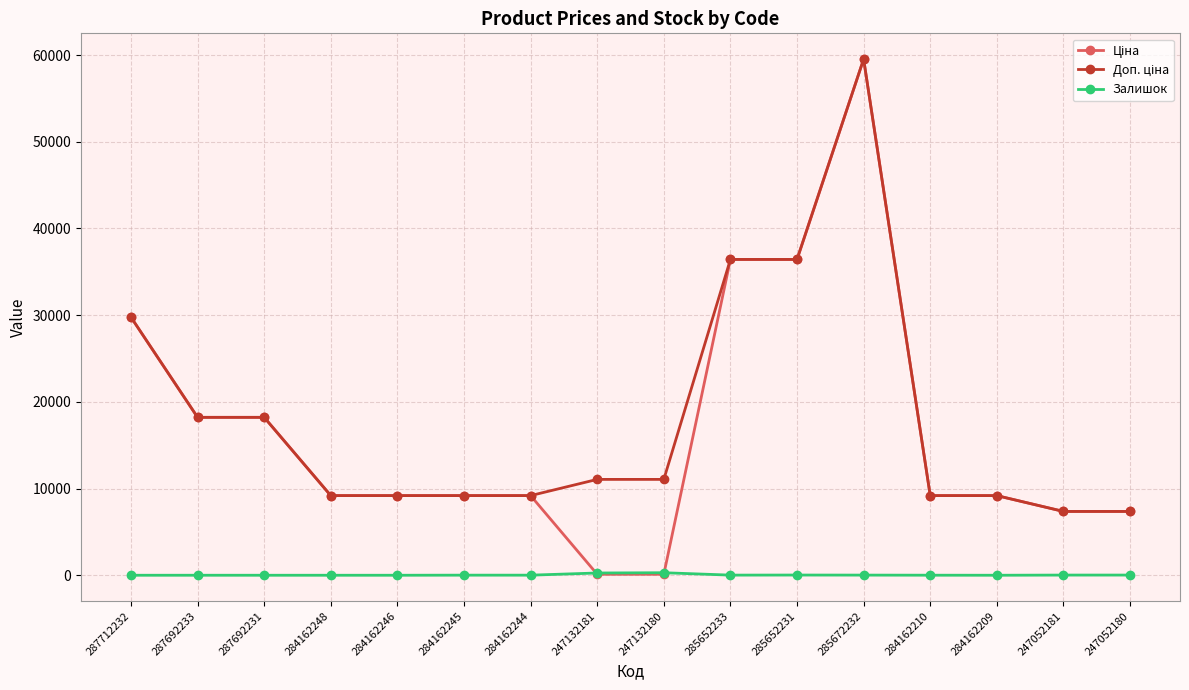

Does the chart have visible grid lines?

Yes